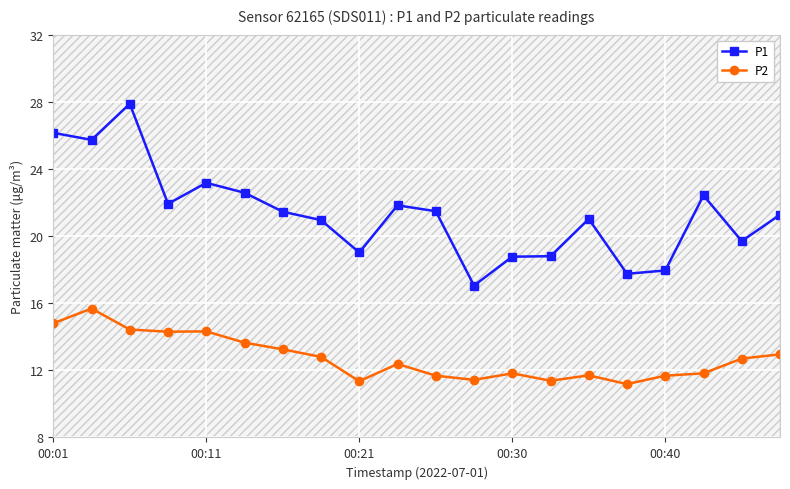

At how many categories does at least one series exceed 20?

13